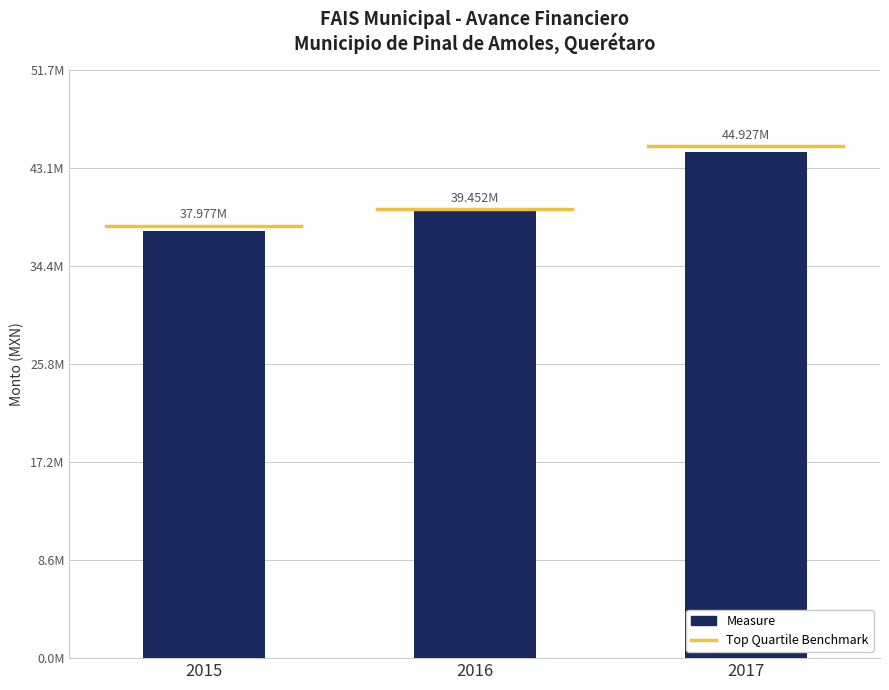

Does the chart contain any negative values?

No